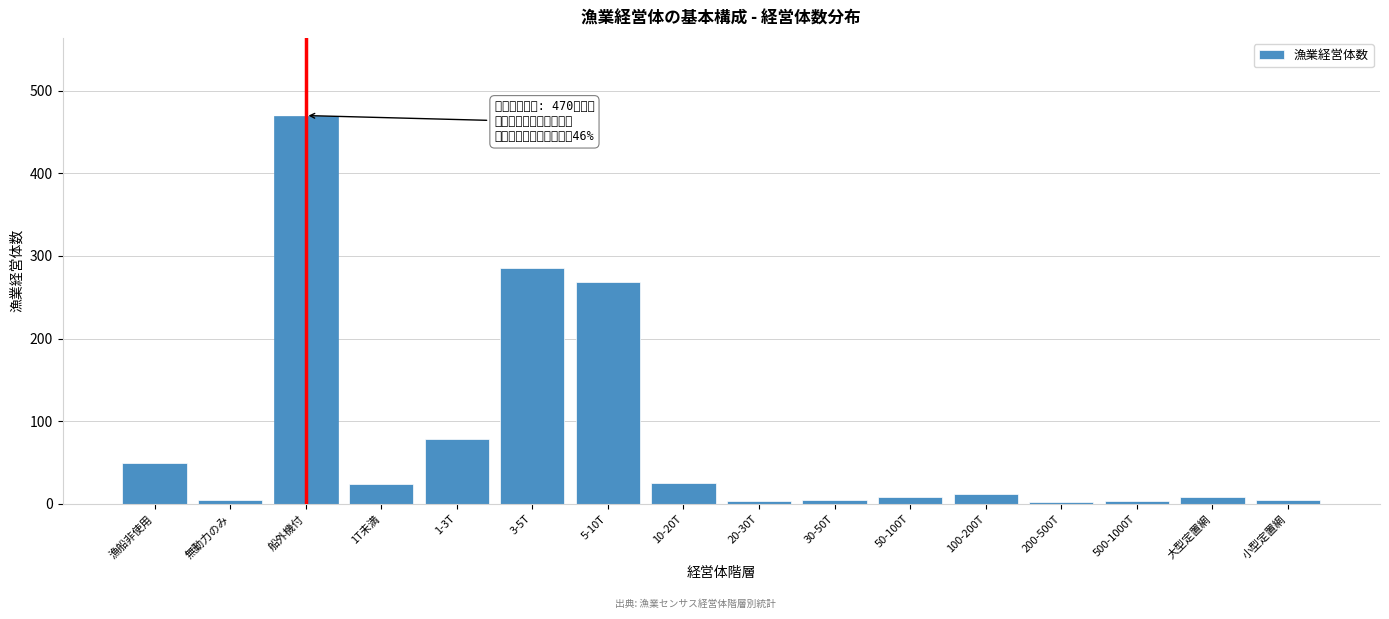

What is the maximum value shown in the chart?

470